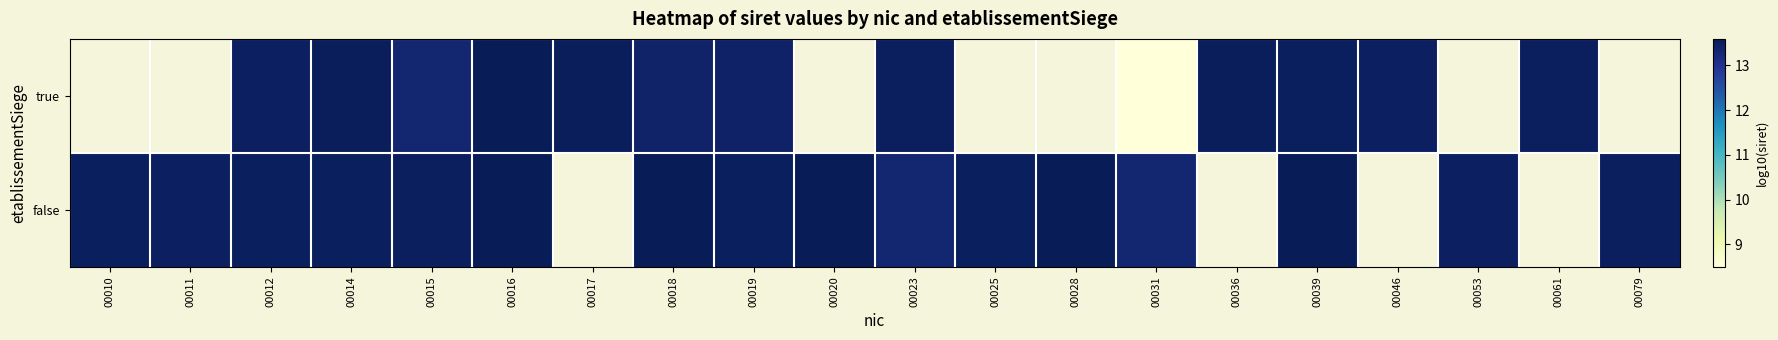

How many values in true are above zero?

13